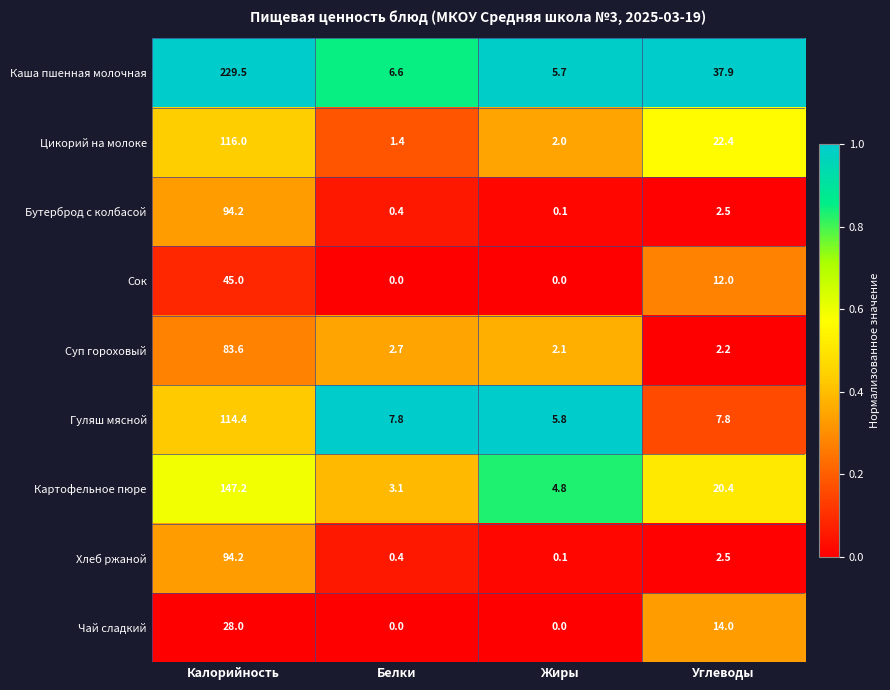

At which category is the sum across all series the highest?

Калорийность